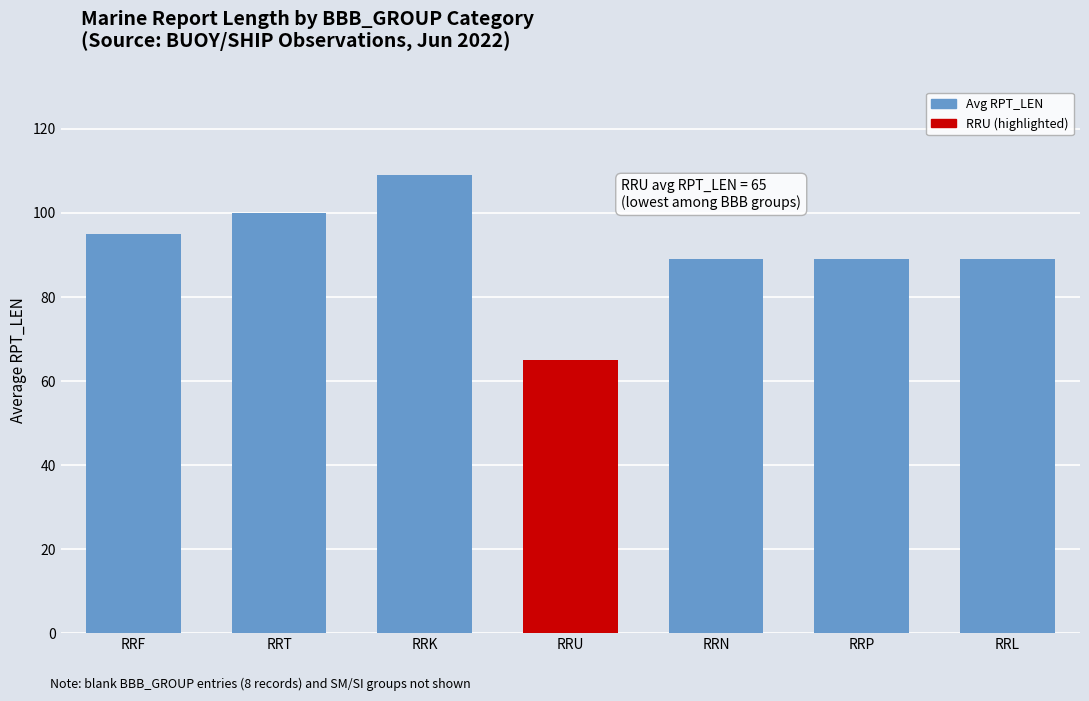

What is the difference between the maximum and minimum values?

44